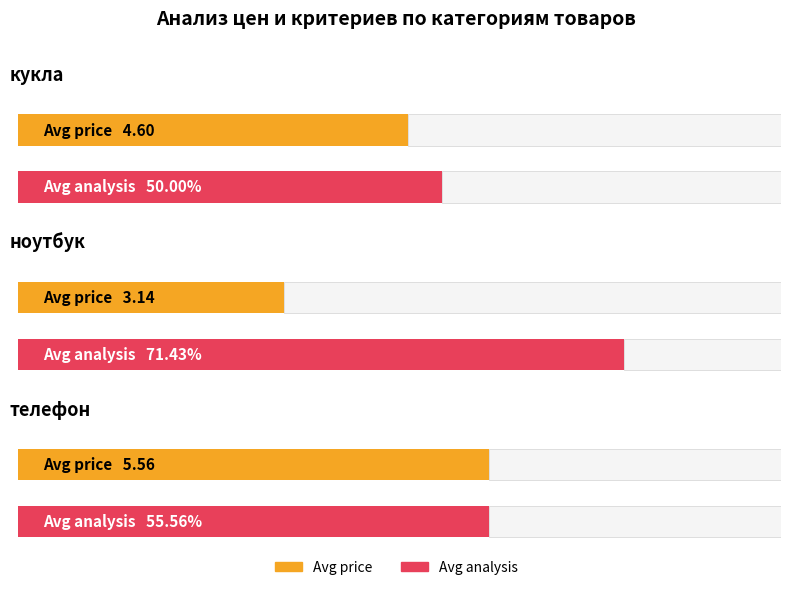

The Avg analysis series shows 0.4 at телефон. True or false?

False